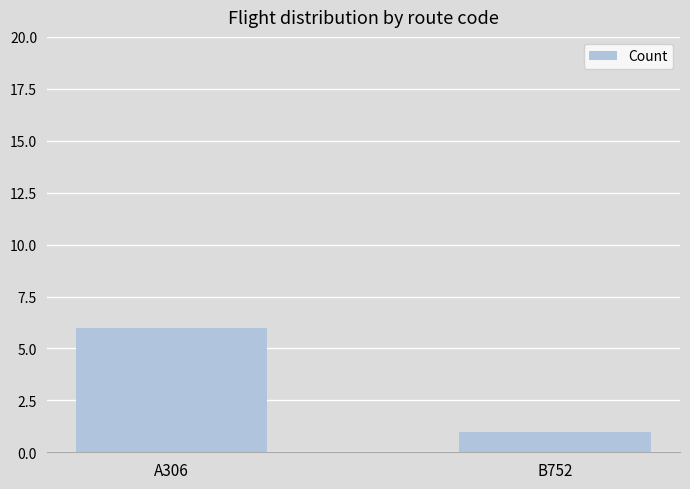

What is the difference between the values at A306 and B752?

5